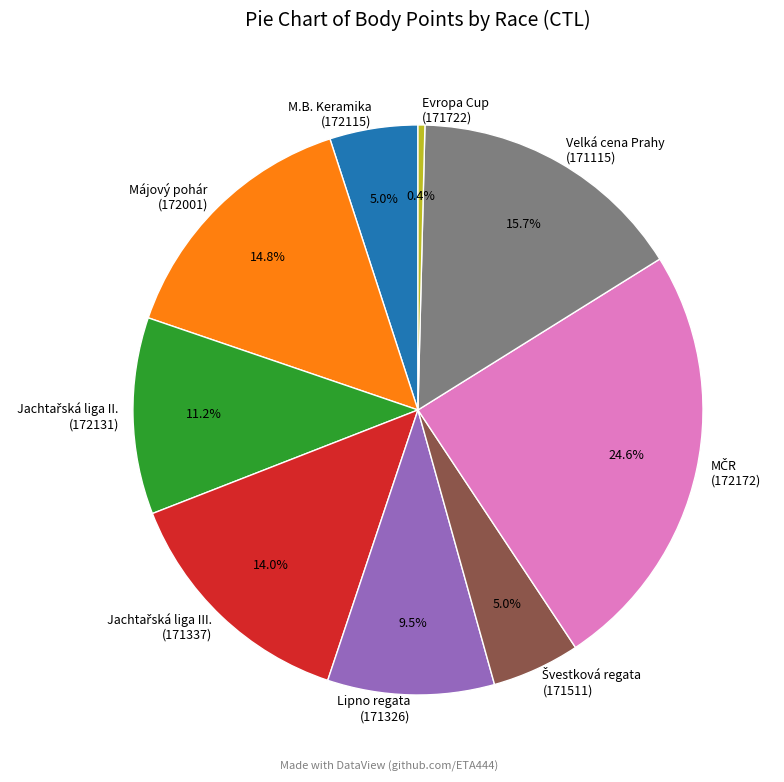

What is the ratio of the value at Velká cena Prahy (171115) to the value at Lipno regata (171326)?

1.7